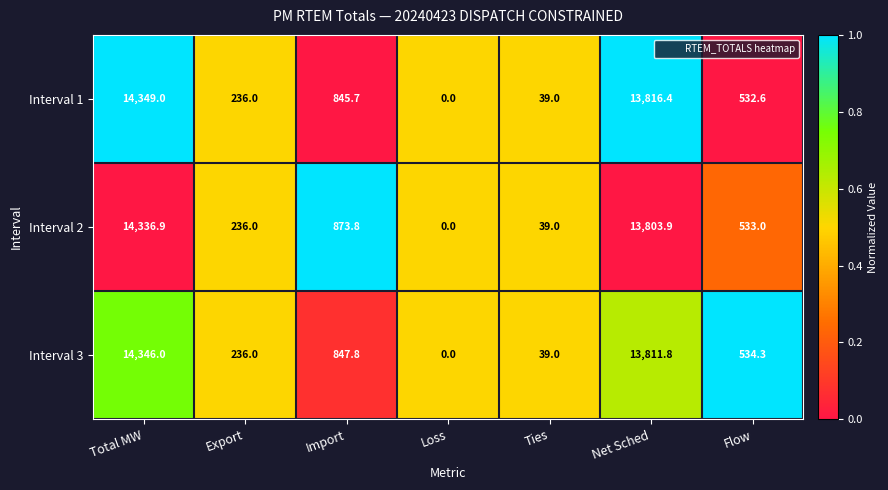

Reading left to right, list all the values displayed in this chart.

Interval 1: Total MW=14349.0	Export=236.0	Import=845.7	Loss=0.0	Ties=39.0	Net Sched=13816.4	Flow=532.6
Interval 2: Total MW=14336.9	Export=236.0	Import=873.8	Loss=0.0	Ties=39.0	Net Sched=13803.9	Flow=533.0
Interval 3: Total MW=14346.0	Export=236.0	Import=847.8	Loss=0.0	Ties=39.0	Net Sched=13811.8	Flow=534.3